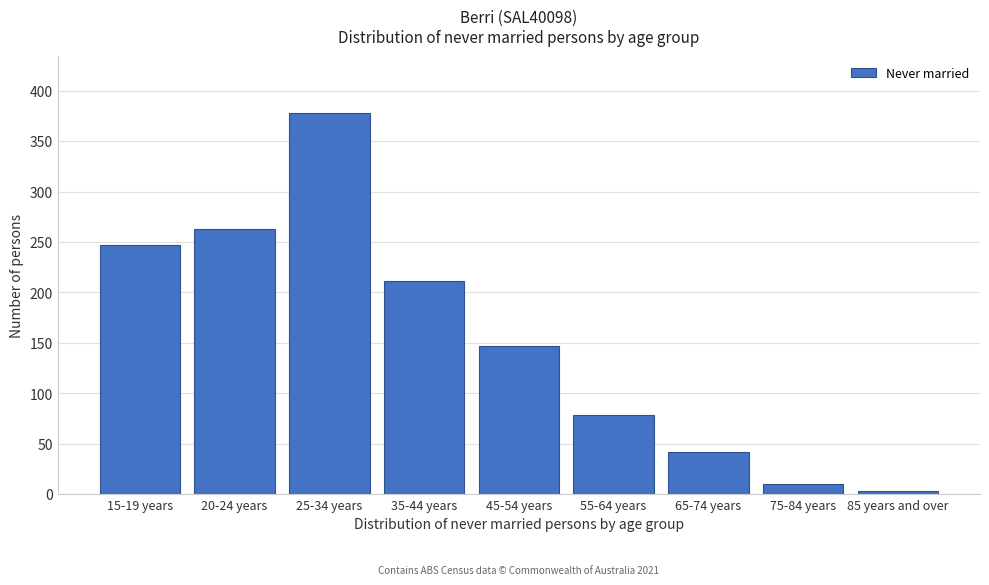

Reading left to right, list all the values displayed in this chart.

15-19 years=247	20-24 years=263	25-34 years=378	35-44 years=211	45-54 years=147	55-64 years=78	65-74 years=42	75-84 years=10	85 years and over=3